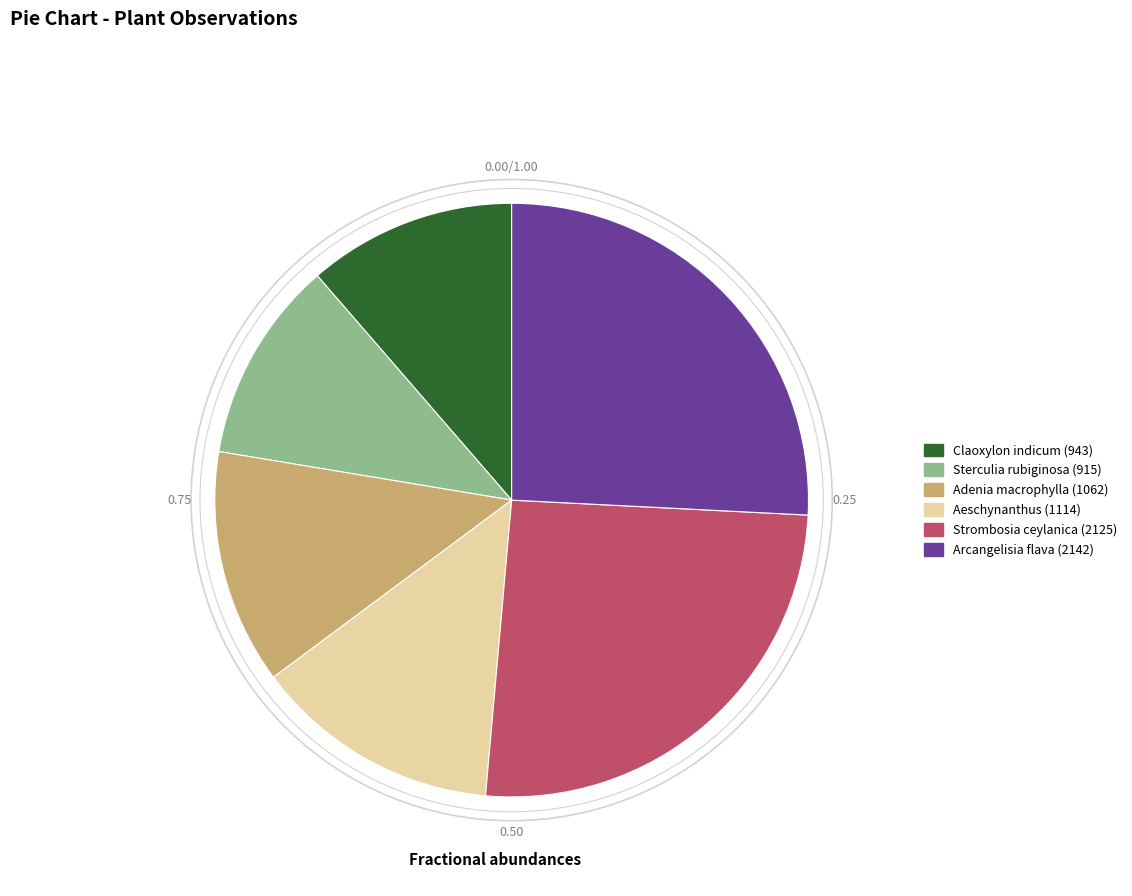

Is there any slice that represents more than half of the pie?

No